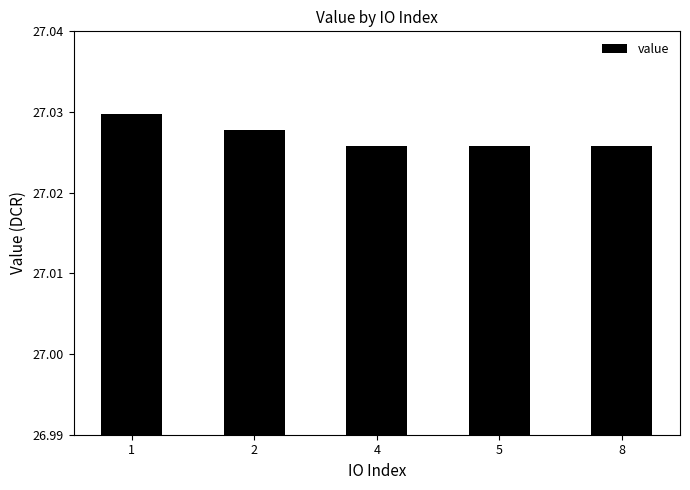

Approximately how many times larger is the value at 5 compared to 4?

1.0